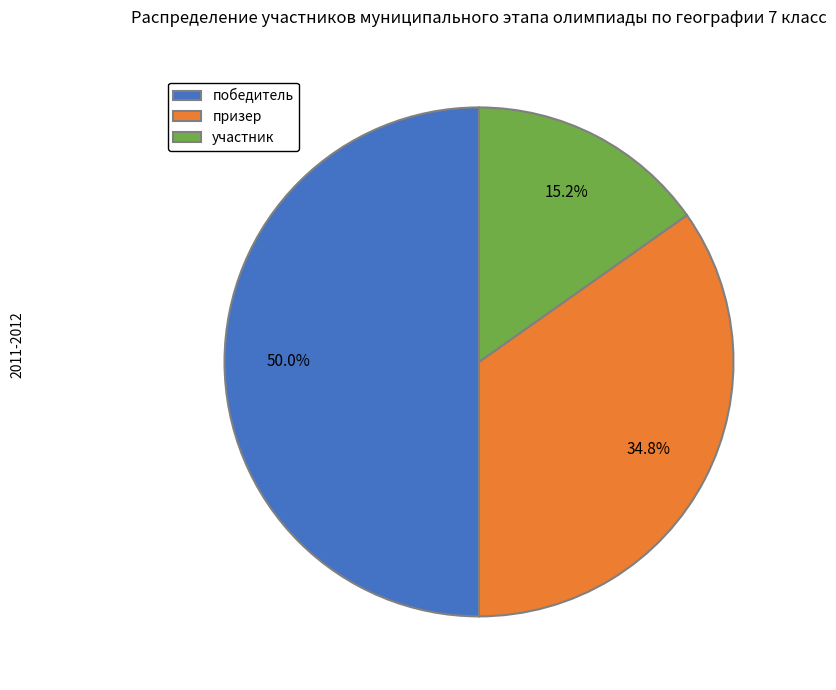

Which category has the smallest portion of the pie?

участник